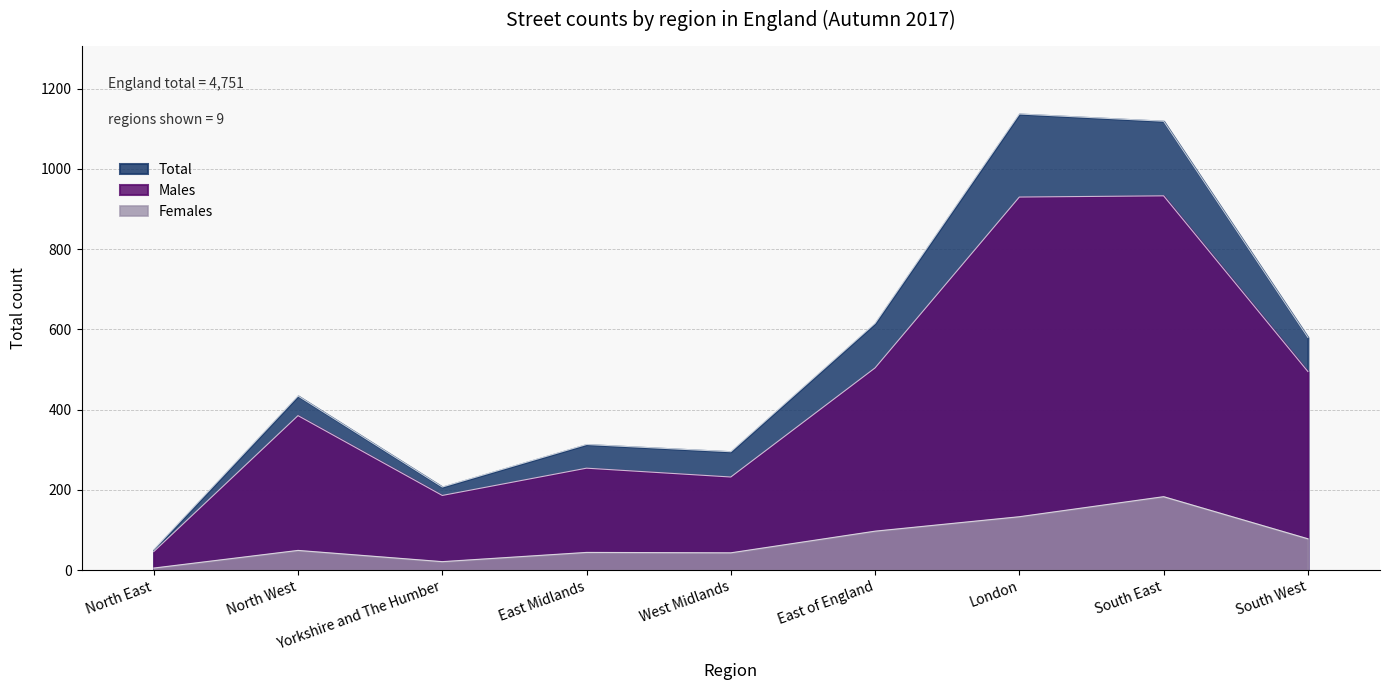

The value of Females at Yorkshire and The Humber is 35. True or false?

False